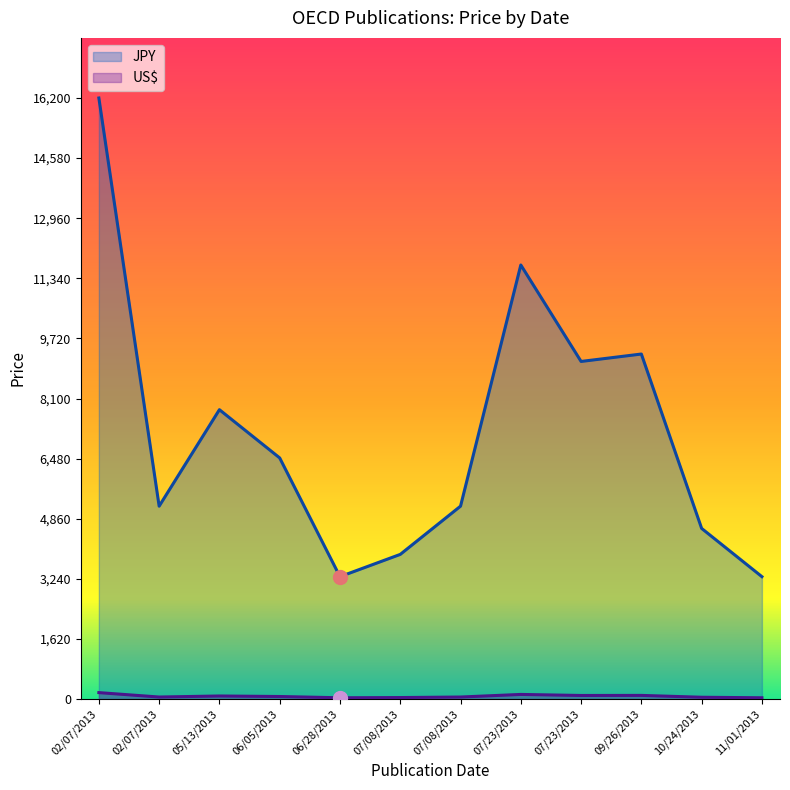

The value of US$ at 07/08/2013 is 42. True or false?

True